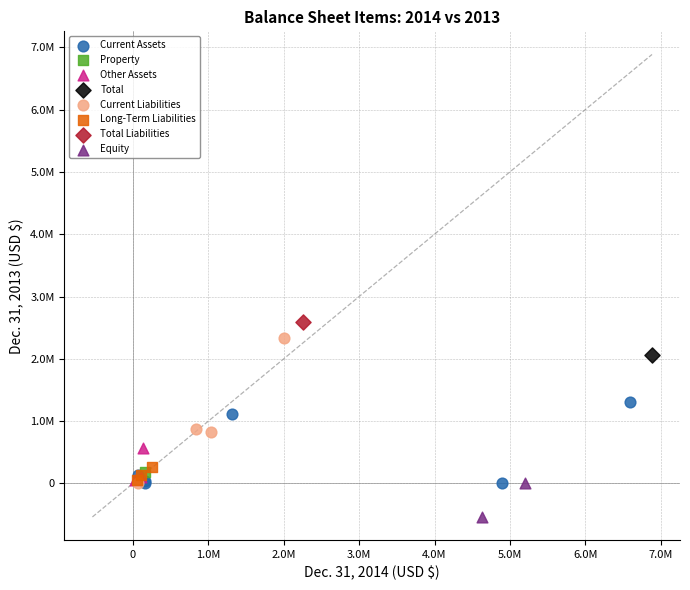

What are all the series names shown in the legend?

Current Assets, Property, Other Assets, Total, Current Liabilities, Long-Term Liabilities, Total Liabilities, Equity